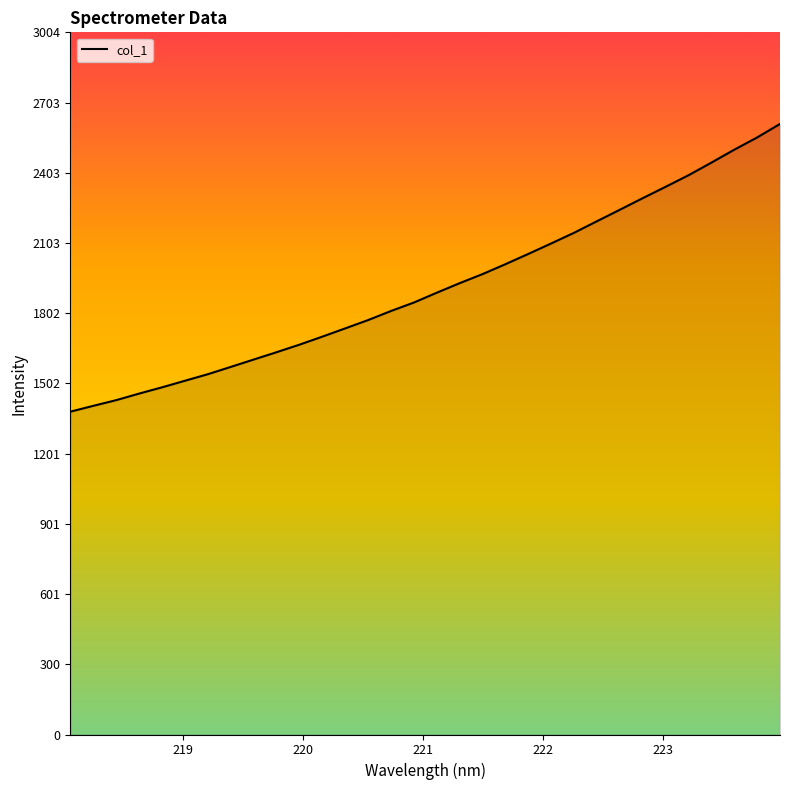

What is the smallest value displayed?

1380.9